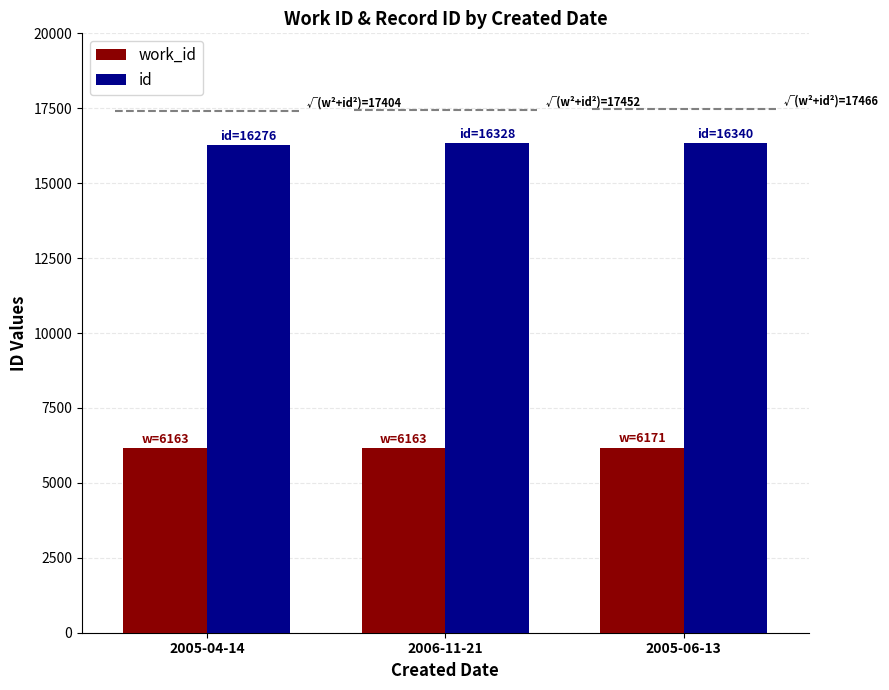

How many values in the id series exceed 16328?

1